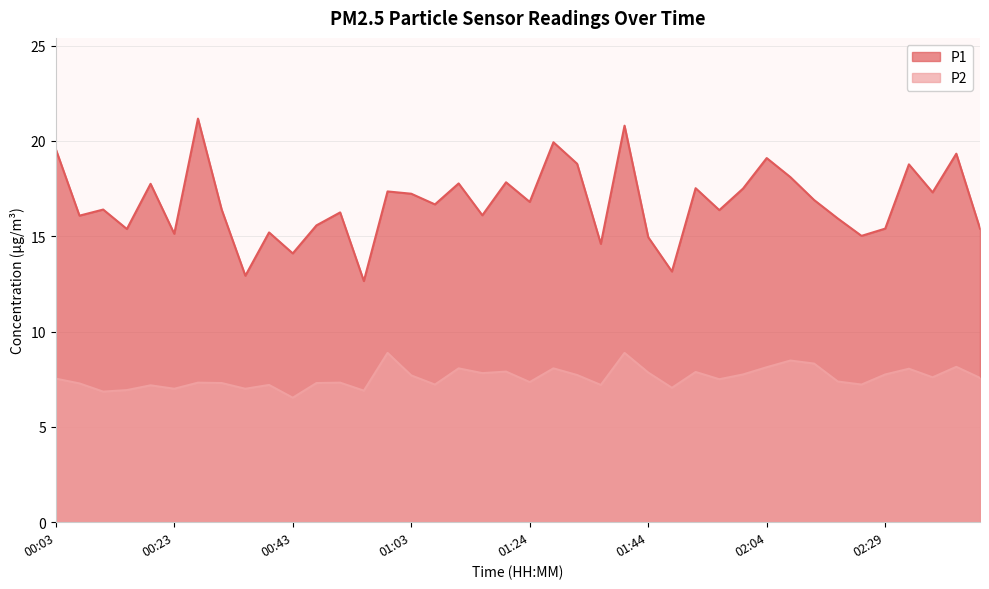

How many interior local peaks does the P1 series have?

14